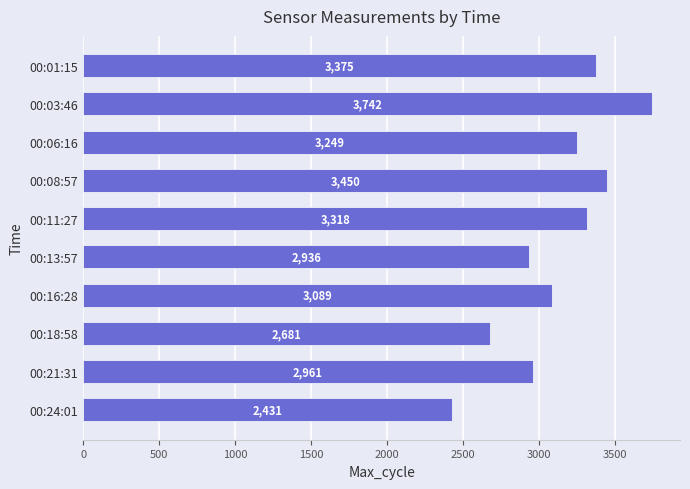

What is the difference between the second highest and minimum values?

1019